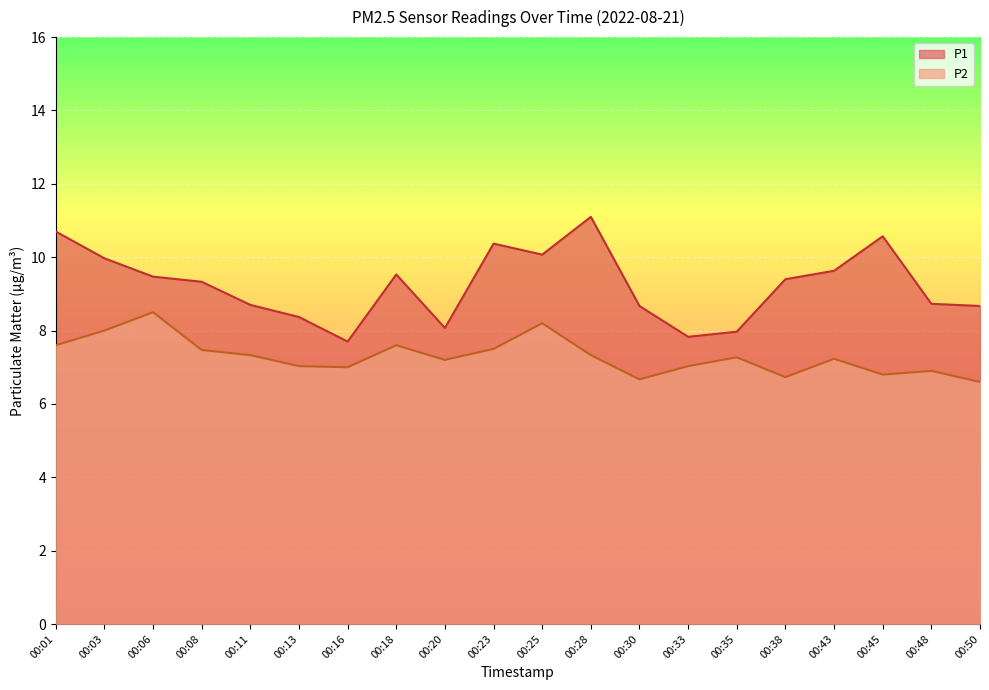

True or false: P2 and P1 cross at least once.

False